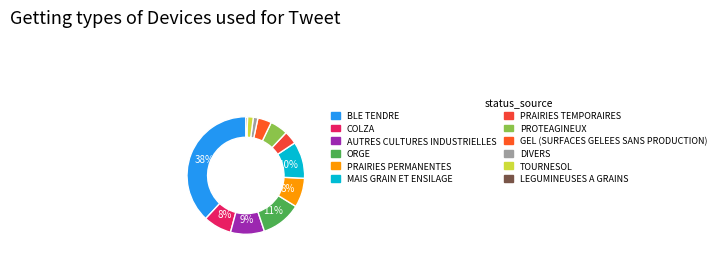

The PRAIRIES TEMPORAIRES slice represents 15% of the pie. True or false?

False